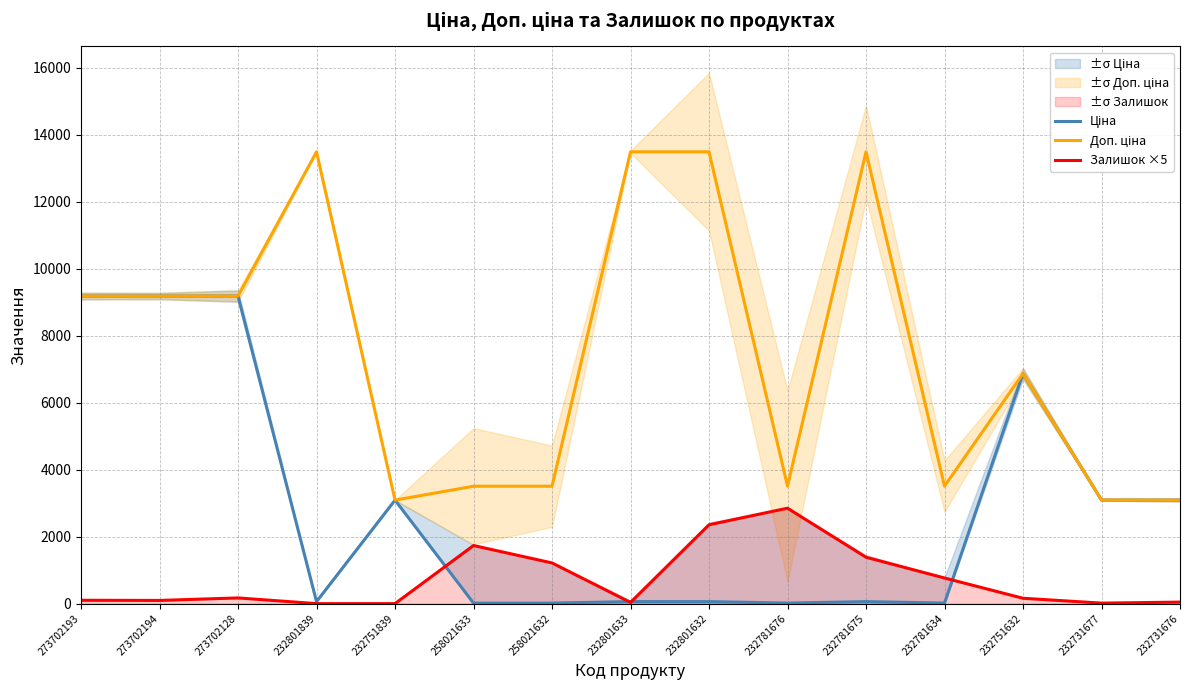

At which category does the chart reach its peak across all series?

232801839